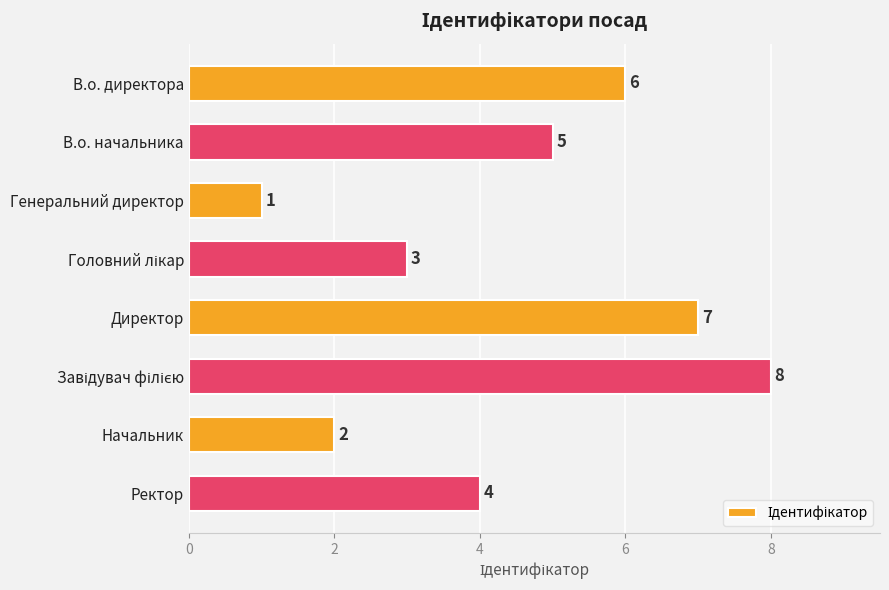

How many series are shown in this chart?

1